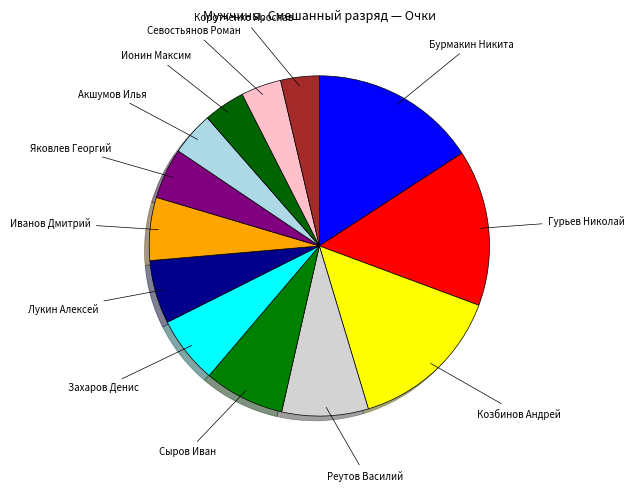

Which category has the biggest portion of the pie?

Бурмакин Никита